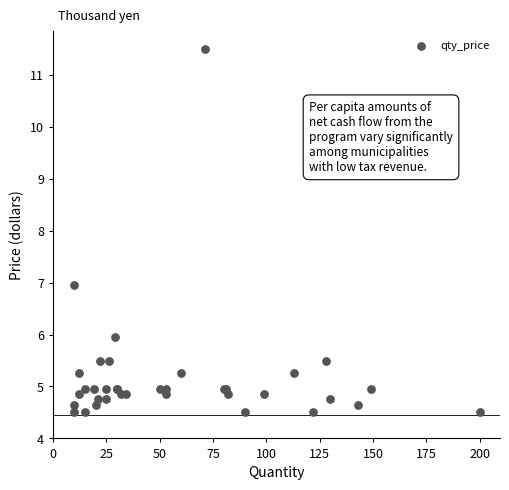

What Y value in the scatter plot is closest to 8?

7.0